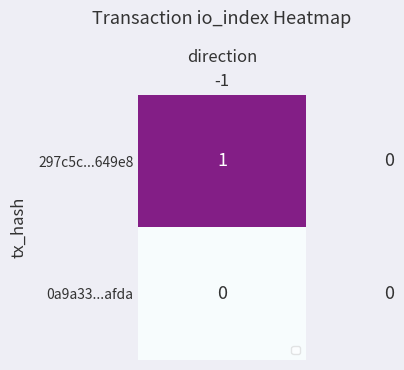

Which series has the widest spread of values?

297c5c...649e8